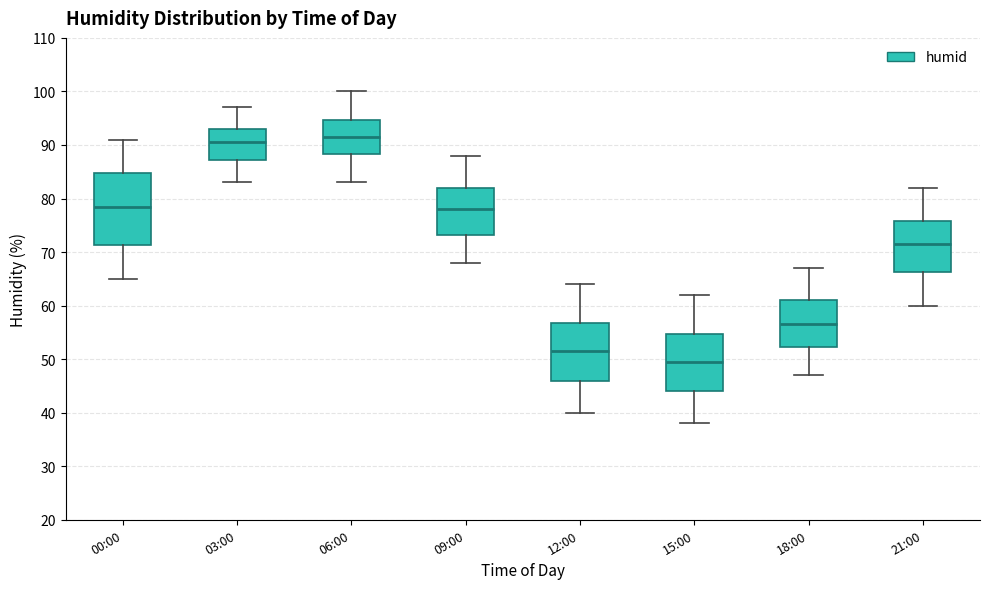

Reading left to right, read every box against the y-axis: the position of its median line, the range the box covers, and the ends of its whiskers. The values are not printed on the chart, so give them approximately, as read against the axis.

00:00: median 79, box 71 to 85, whiskers 65 to 91
03:00: median 91, box 87 to 93, whiskers 83 to 97
06:00: median 92, box 88 to 95, whiskers 83 to 100
09:00: median 78, box 73 to 82, whiskers 68 to 88
12:00: median 52, box 46 to 57, whiskers 40 to 64
15:00: median 50, box 44 to 55, whiskers 38 to 62
18:00: median 57, box 52 to 61, whiskers 47 to 67
21:00: median 72, box 66 to 76, whiskers 60 to 82